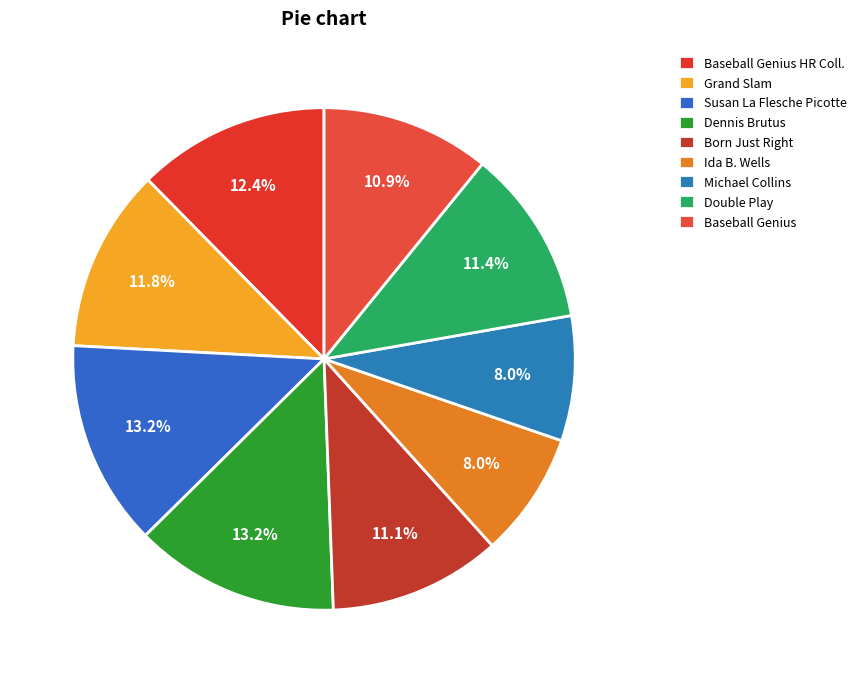

What is the largest slice in the pie chart?

Susan La Flesche Picotte